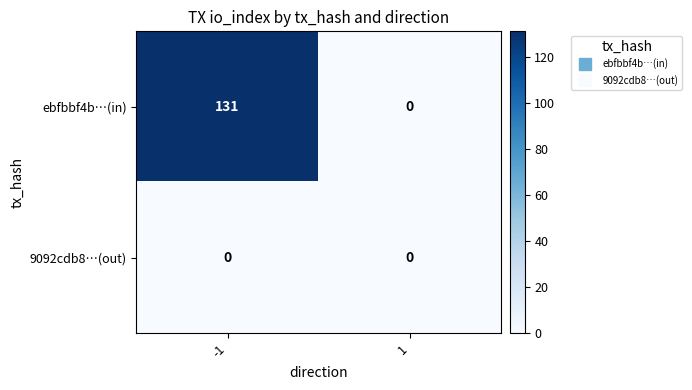

The value of 9092cdb8…(out) at -1 is 0. True or false?

True